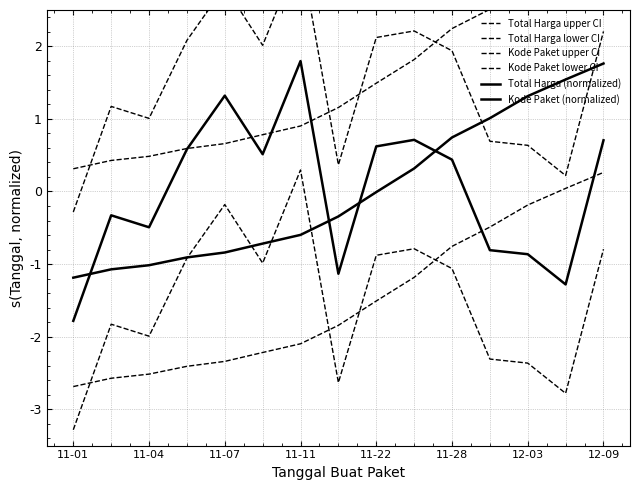

Which series has the largest total across all categories?

Total Harga upper CI